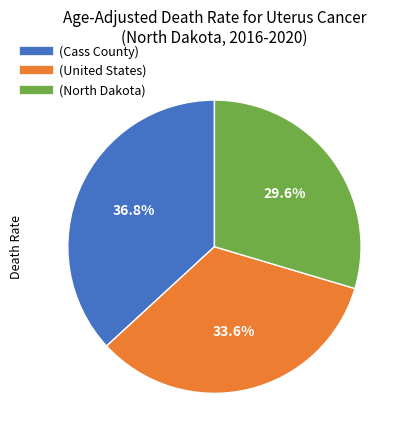

Is there a majority slice in this chart?

No